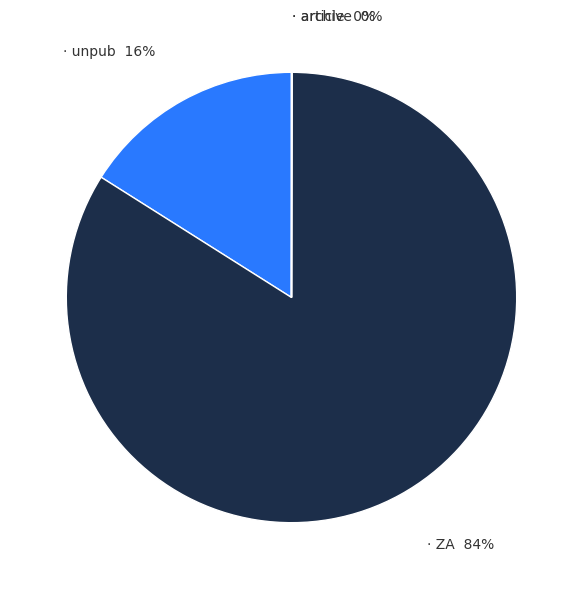

Does any single category account for the majority?

Yes